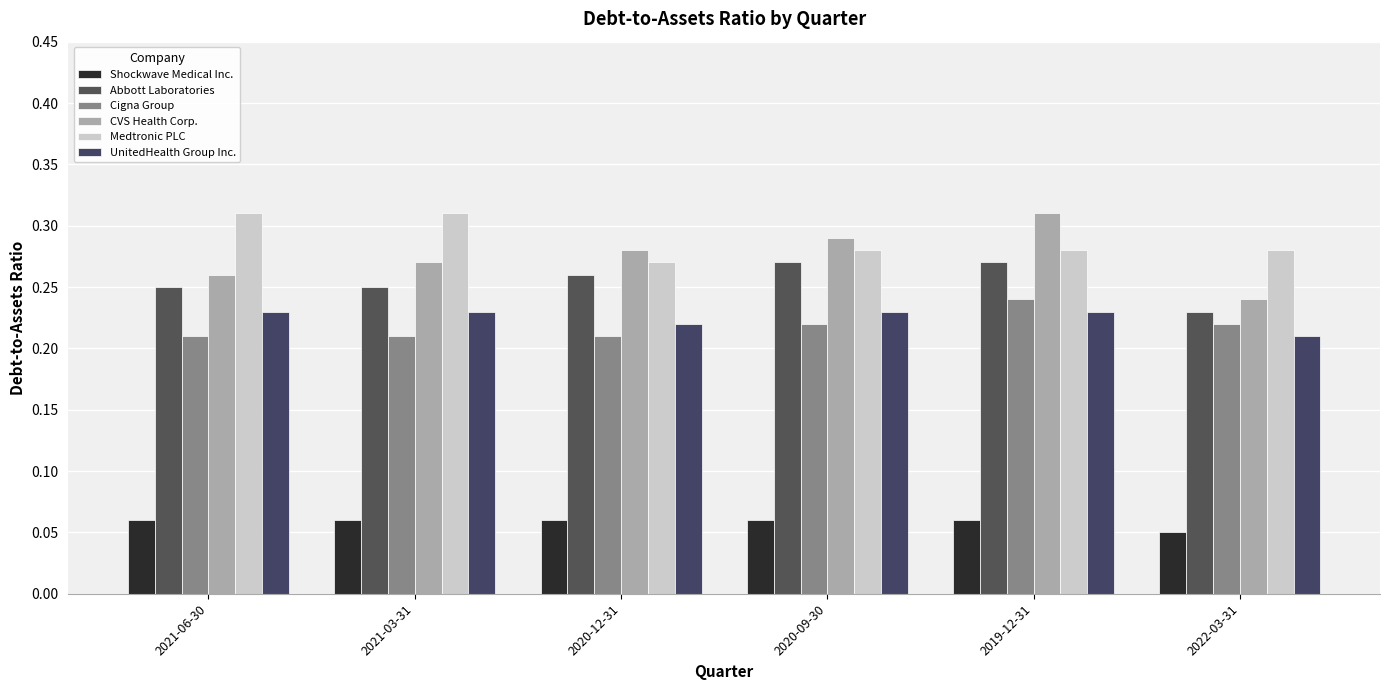

What are all the series names shown in the legend?

Shockwave Medical Inc., Abbott Laboratories, Cigna Group, CVS Health Corp., Medtronic PLC, UnitedHealth Group Inc.